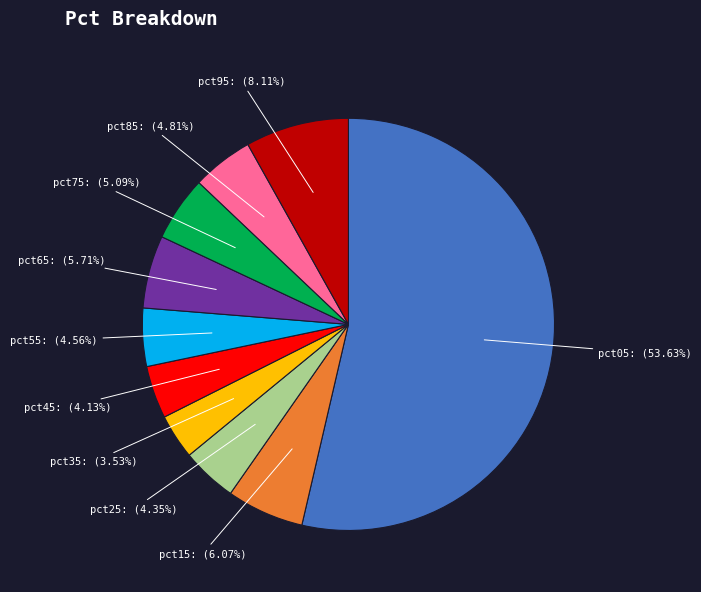

Is there any slice that represents more than half of the pie?

Yes